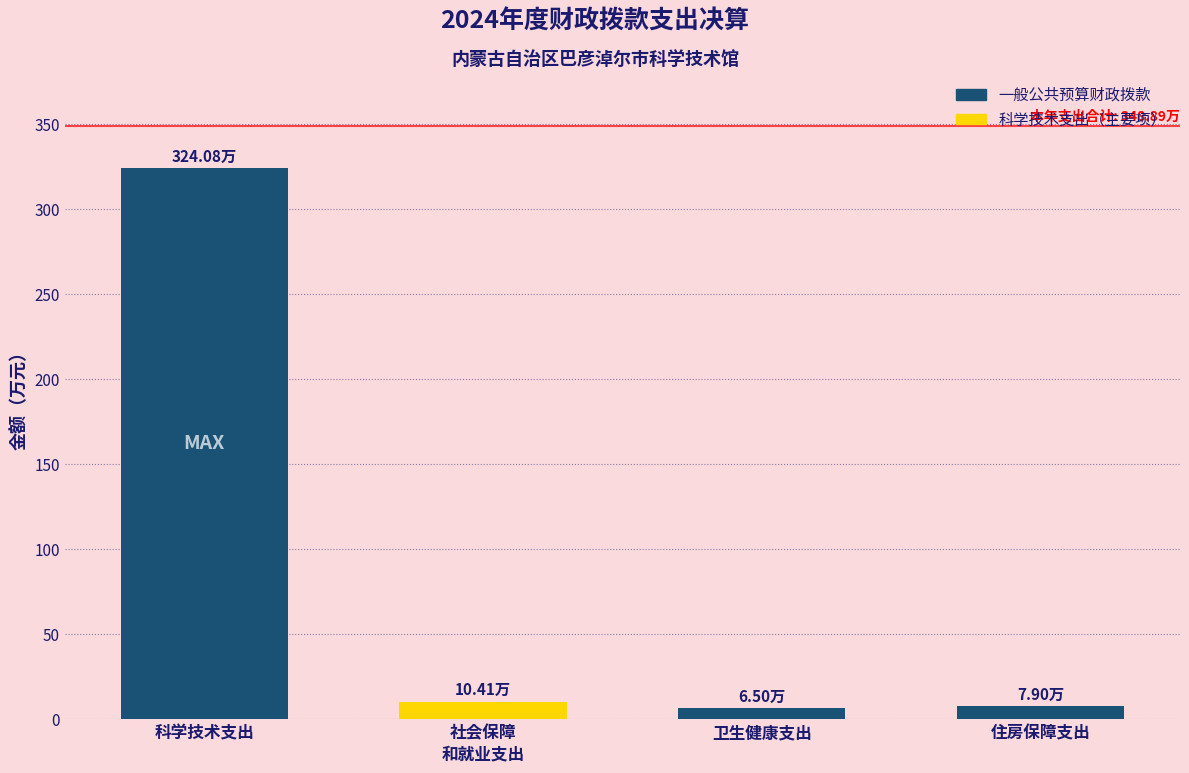

Between 科学技术支出 and 住房保障支出, which is larger?

科学技术支出